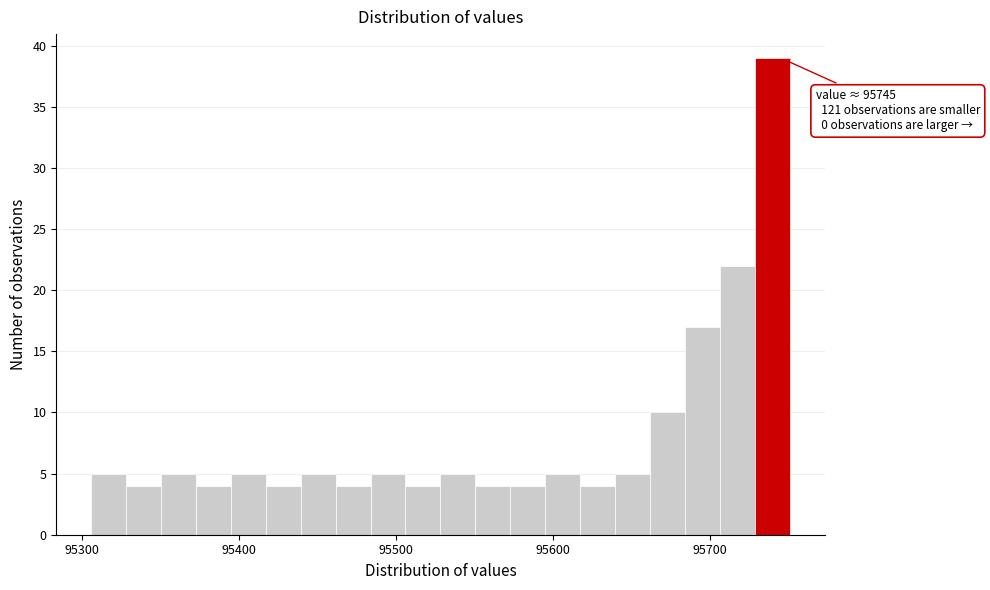

Around what value on the x-axis is the tallest bar? Give the approximate position of its centre, as read against the axis.

95740